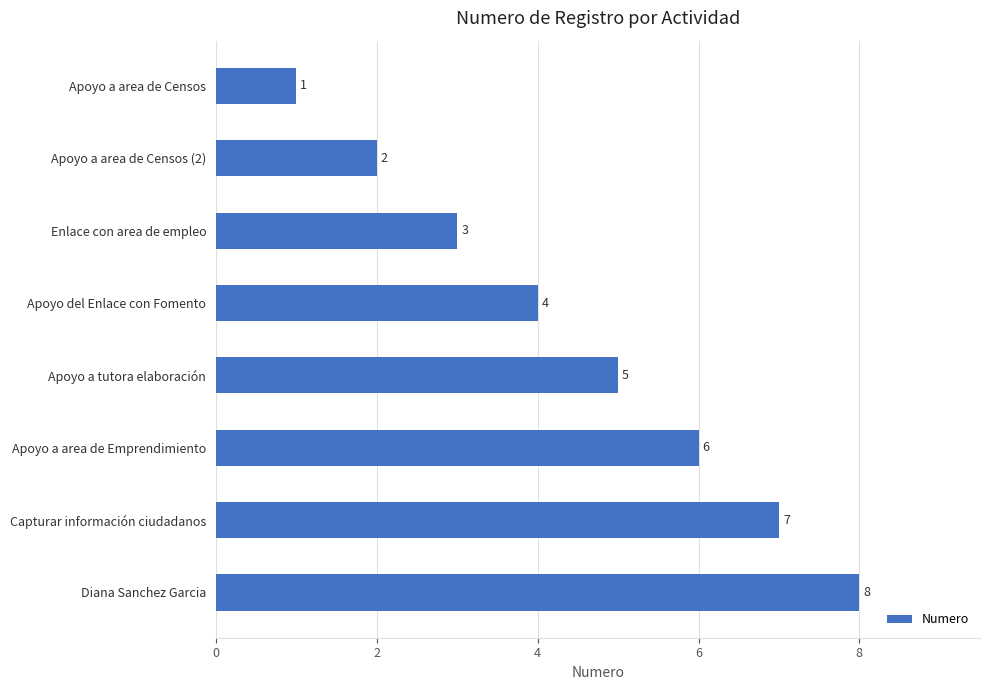

What is the change in value from Apoyo a area de Censos (2) to Apoyo del Enlace con Fomento?

+2